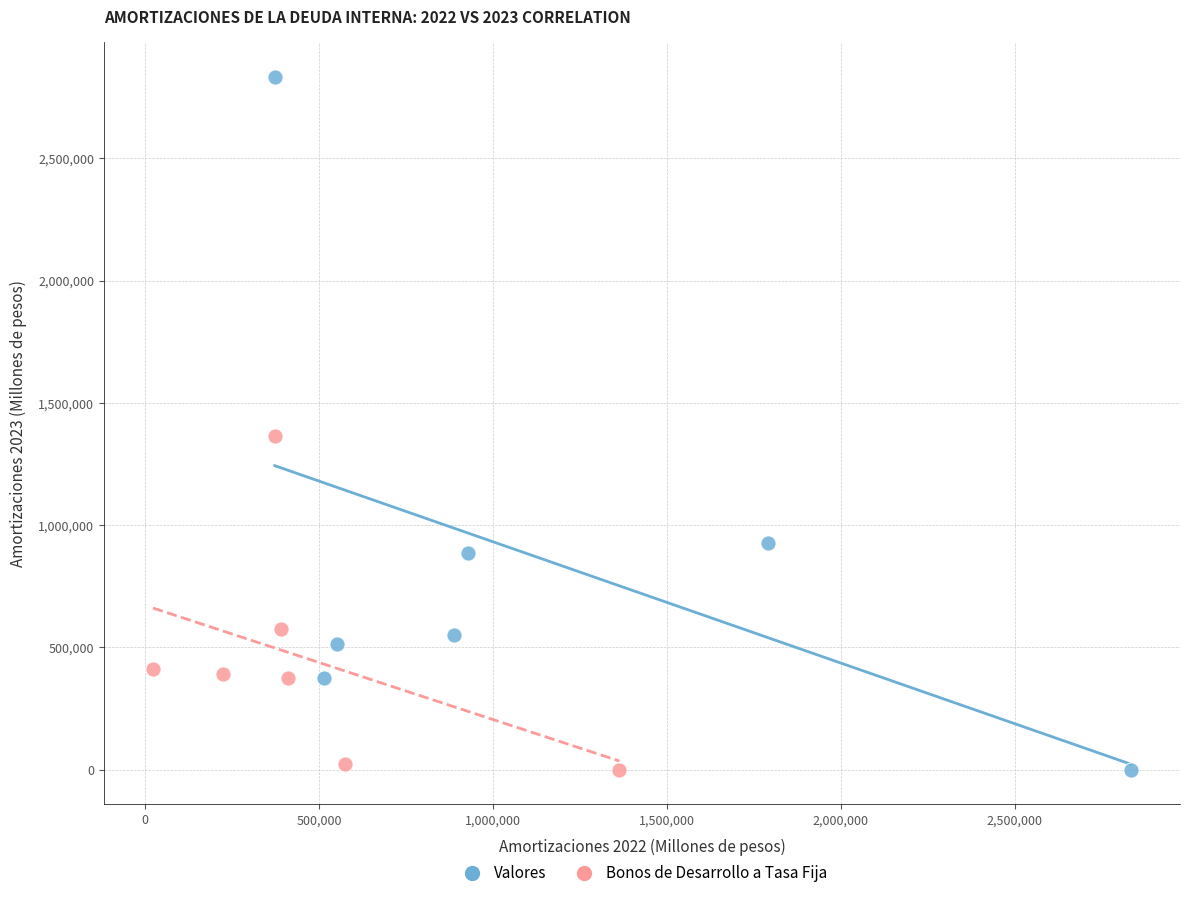

Which series has the largest Y range (max minus min)?

Valores